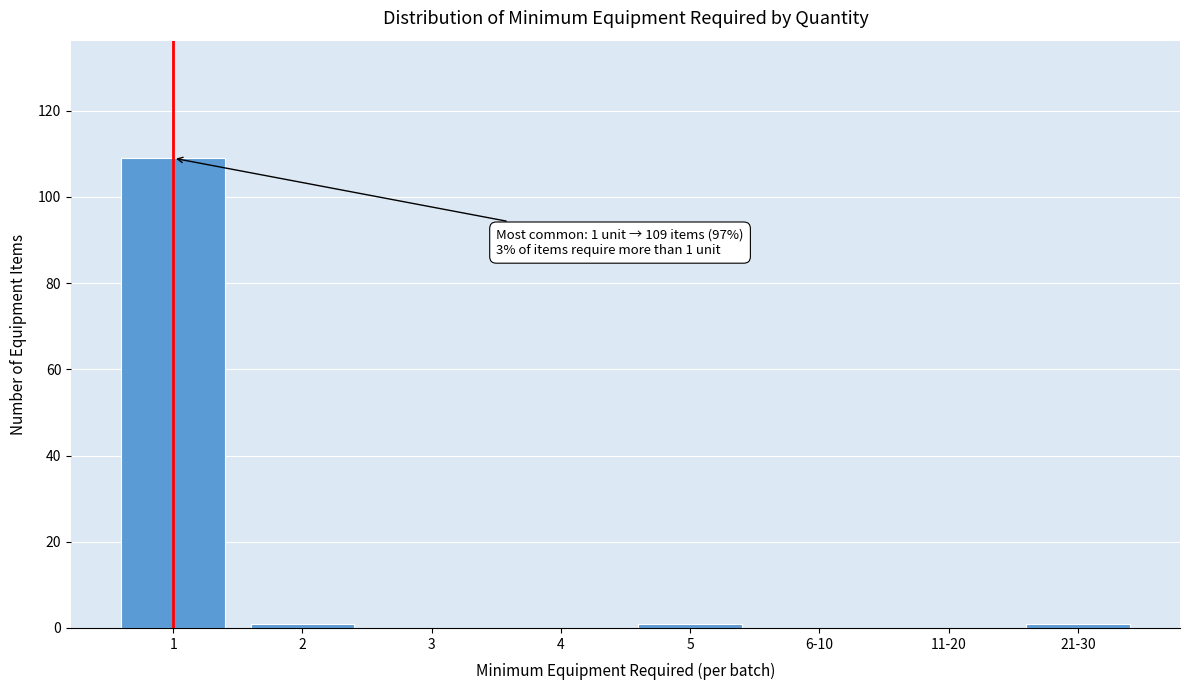

Reading left to right, extract all data points from this chart.

1=109	2=1	3=0	4=0	5=1	6-10=0	11-20=0	21-30=1